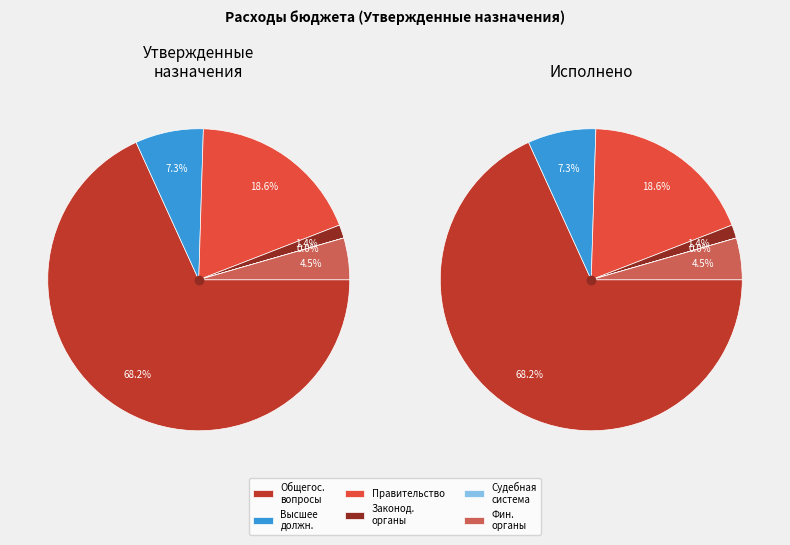

To the nearest percent, what is the average slice percentage?

17%